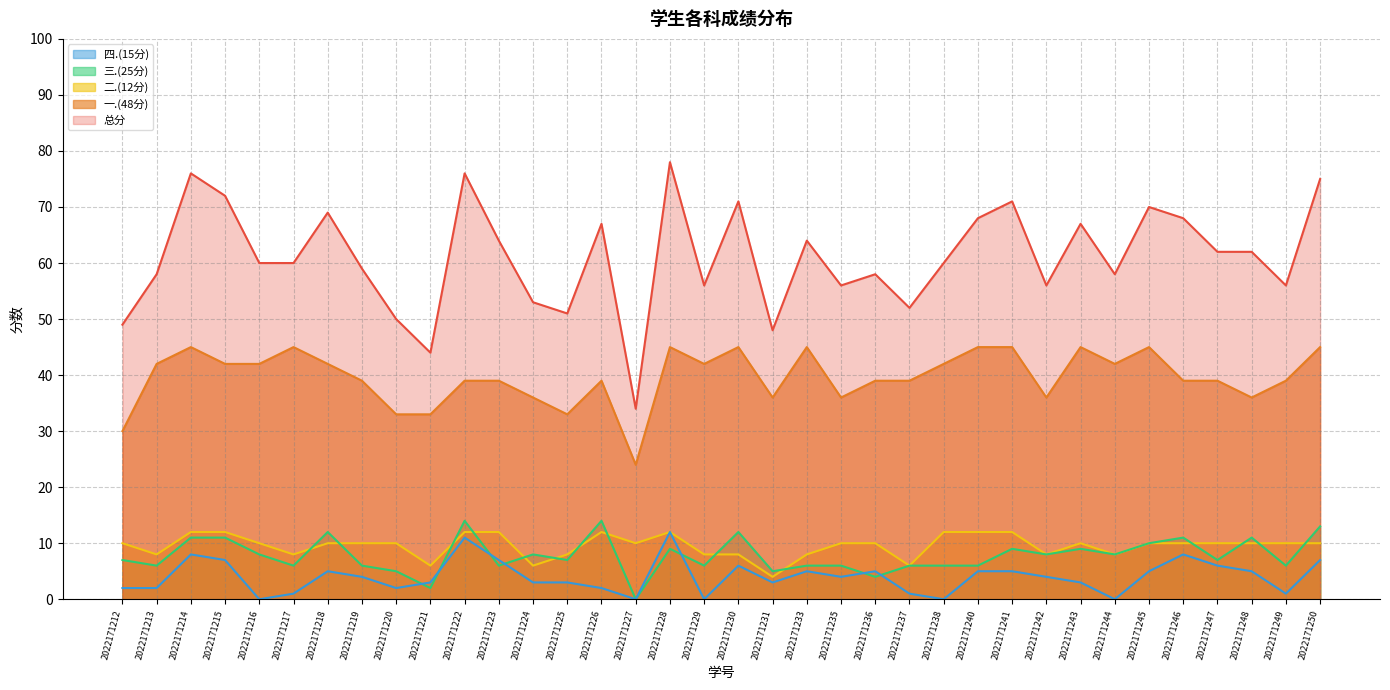

True or false: 二.(12分) and 四.(15分) intersect in this chart.

False